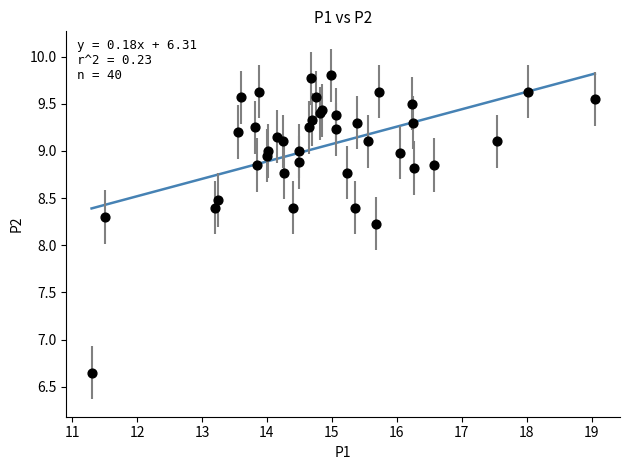

What Y value in the scatter plot is closest to 8?

8.2